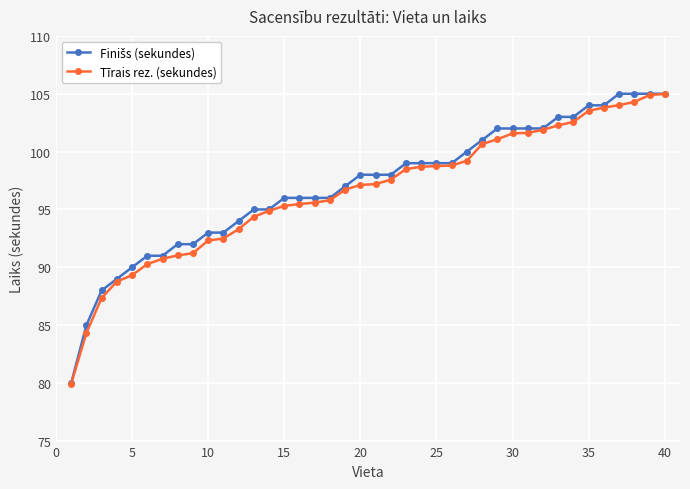

What is the value of the Tīrais rez. (sekundes) point at the 14th from the left?

94.9